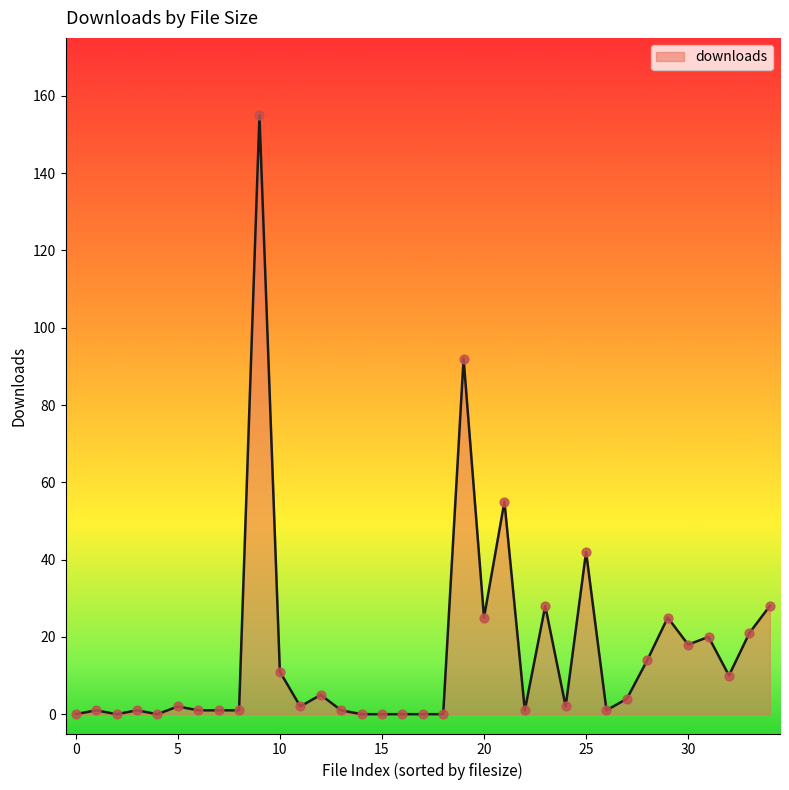

What is the maximum value shown in the chart?

155